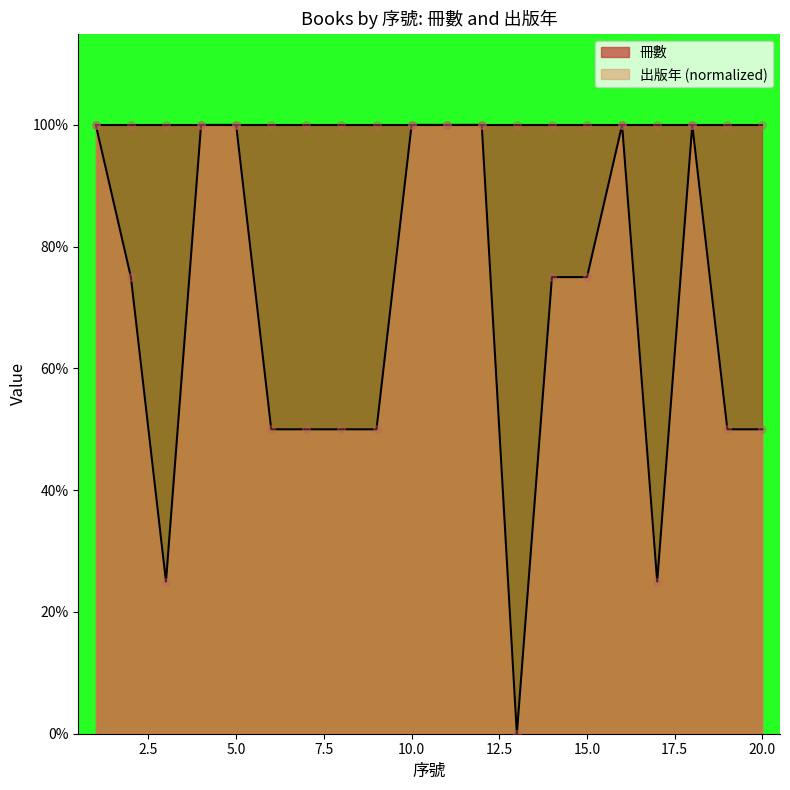

Between 11 and 16, which is larger?

11